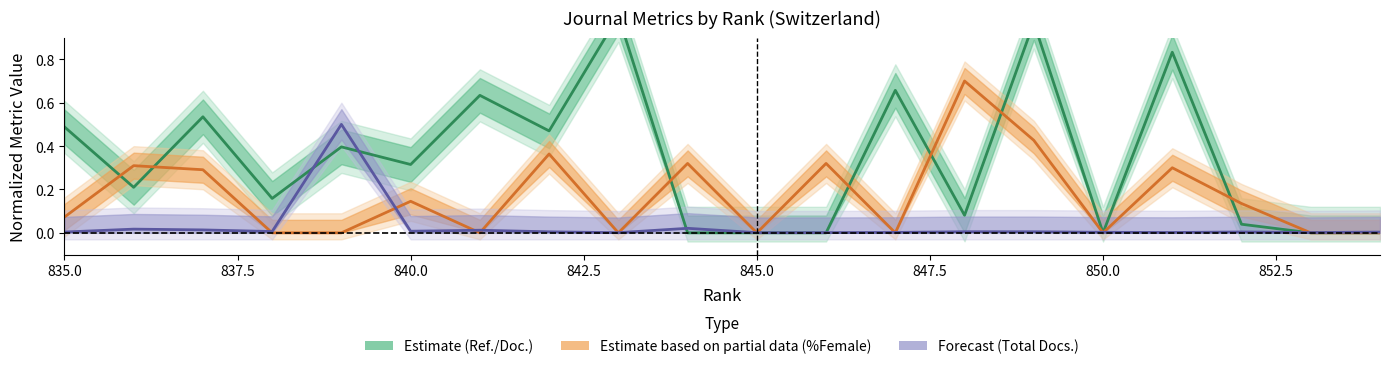

What is the average value of the Estimate (Ref./Doc.) series?

0.3